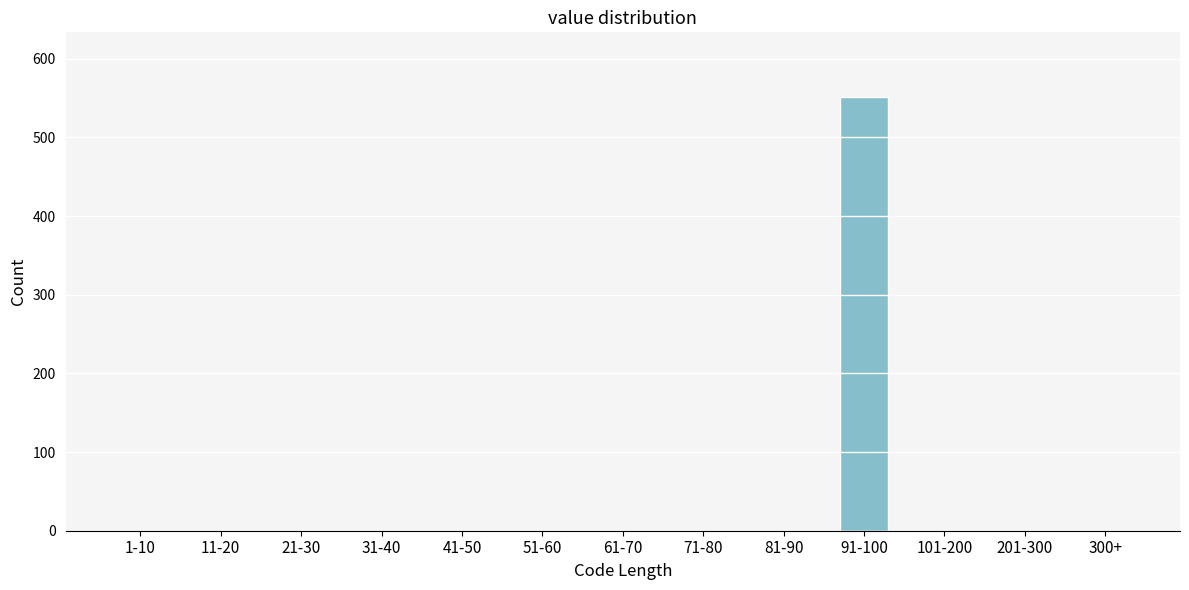

Reading left to right, transcribe all the data shown in this chart.

1-10=0	11-20=0	21-30=0	31-40=0	41-50=0	51-60=0	61-70=0	71-80=0	81-90=0	91-100=551	101-200=0	201-300=0	300+=0